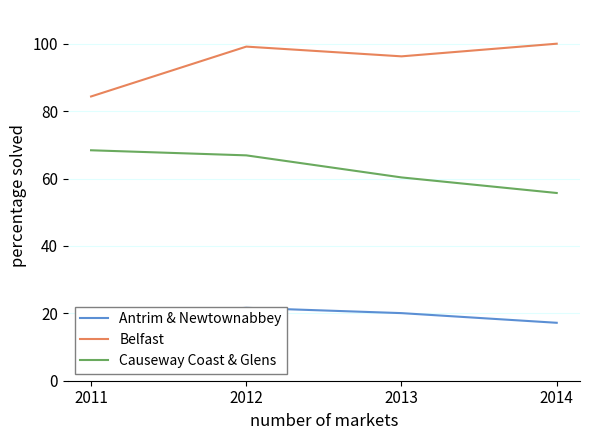

What is the lowest value of the Belfast series?

84.3